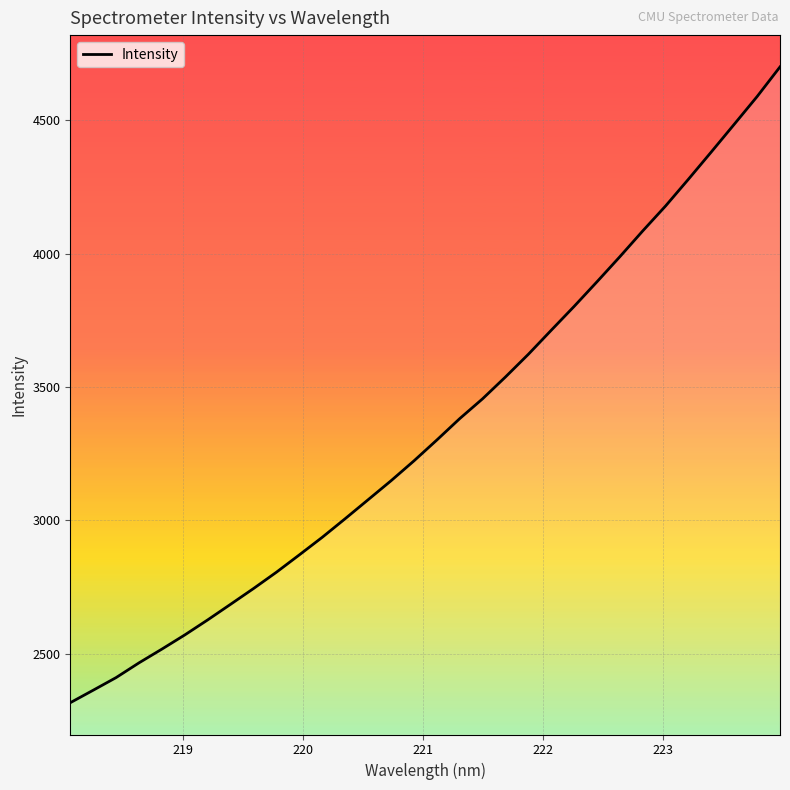

How many lines are shown in the chart?

1